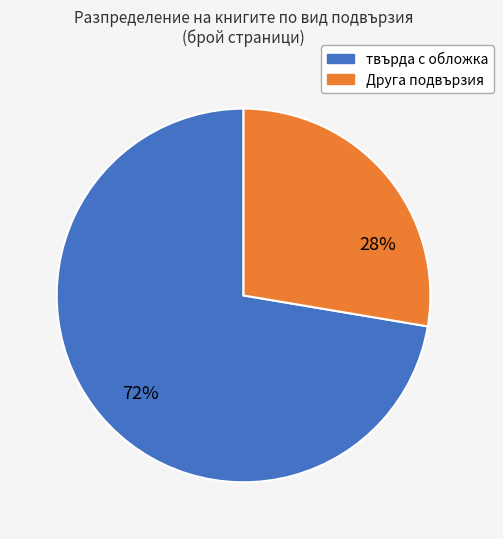

To the nearest percent, what is the average slice percentage?

50%